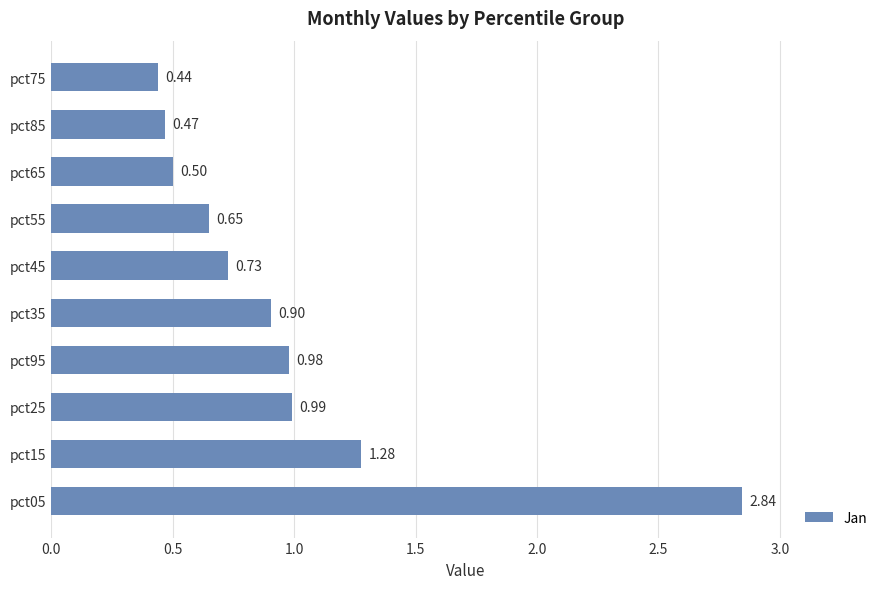

What is the difference between the maximum and minimum values?

2.4